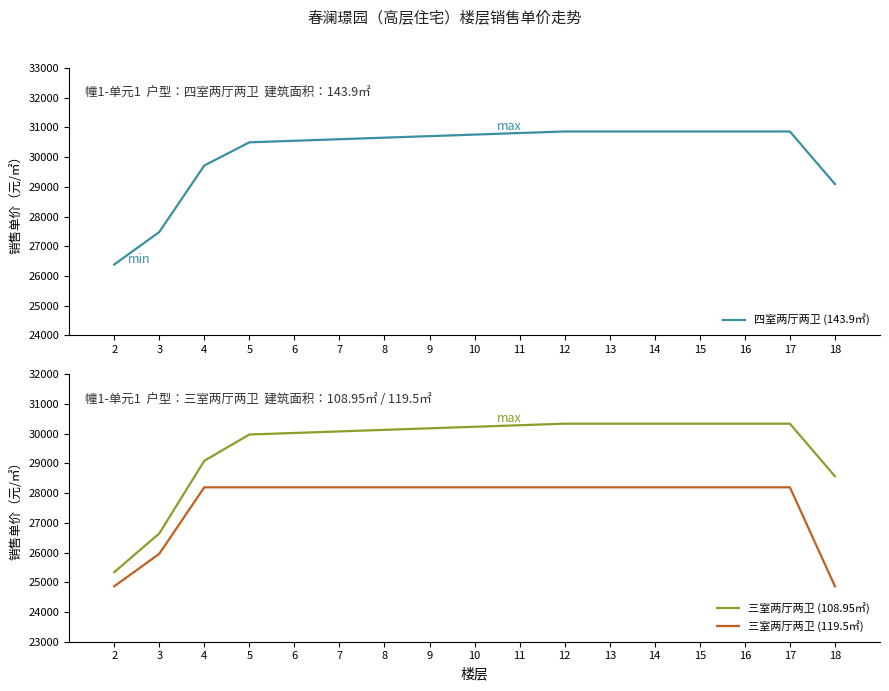

List the series in order of their overall mean, lowest first.

三室两厅两卫 (119.5㎡), 三室两厅两卫 (108.95㎡), 四室两厅两卫 (143.9㎡)